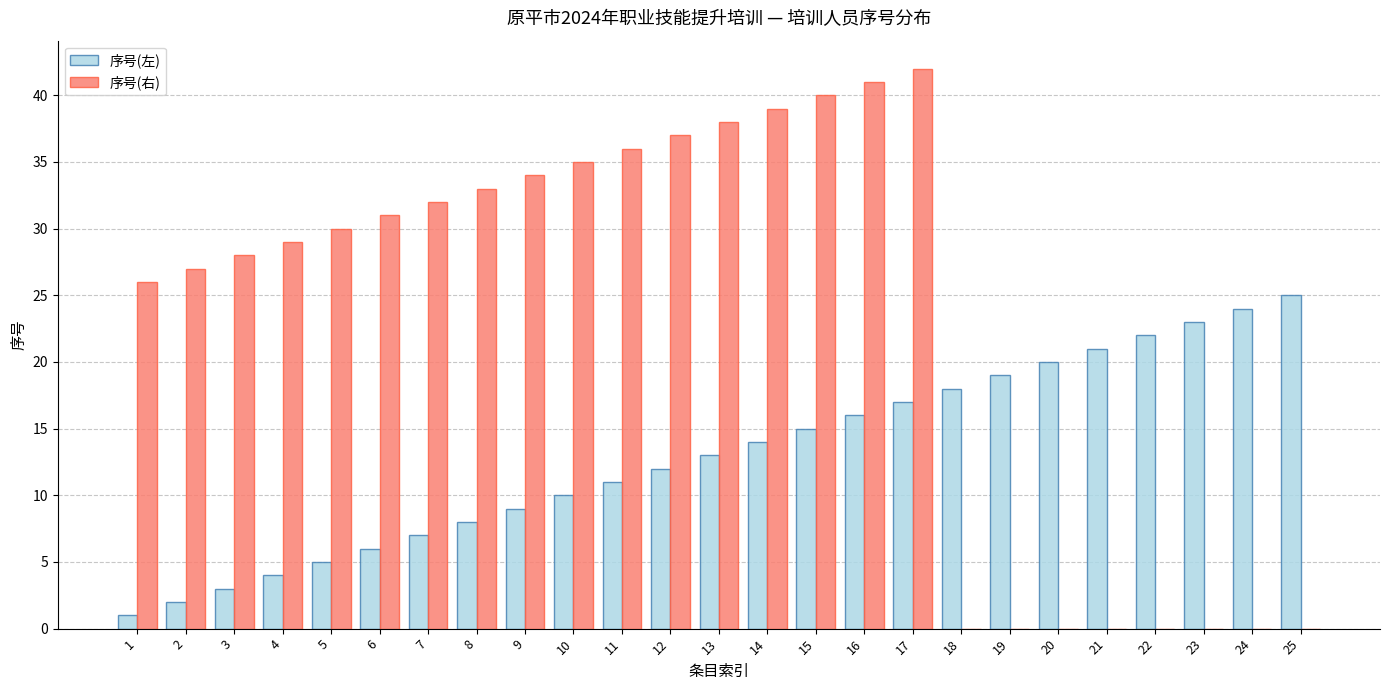

At which label does 序号(左) reach its peak?

25